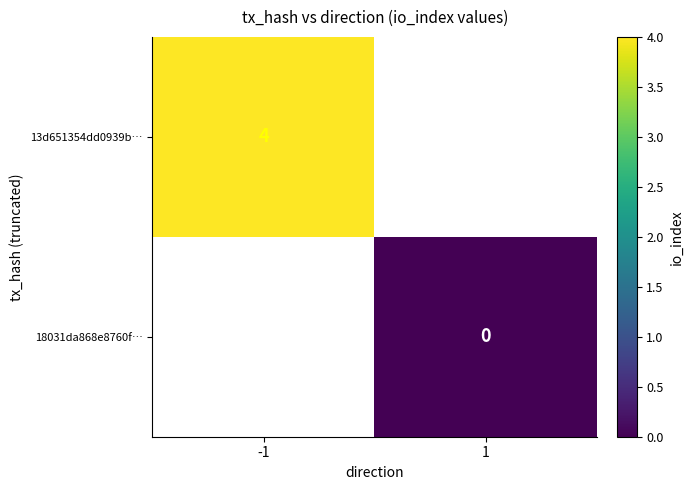

True or false: 13d651354dd0939b… has a value of 7 at -1.

False